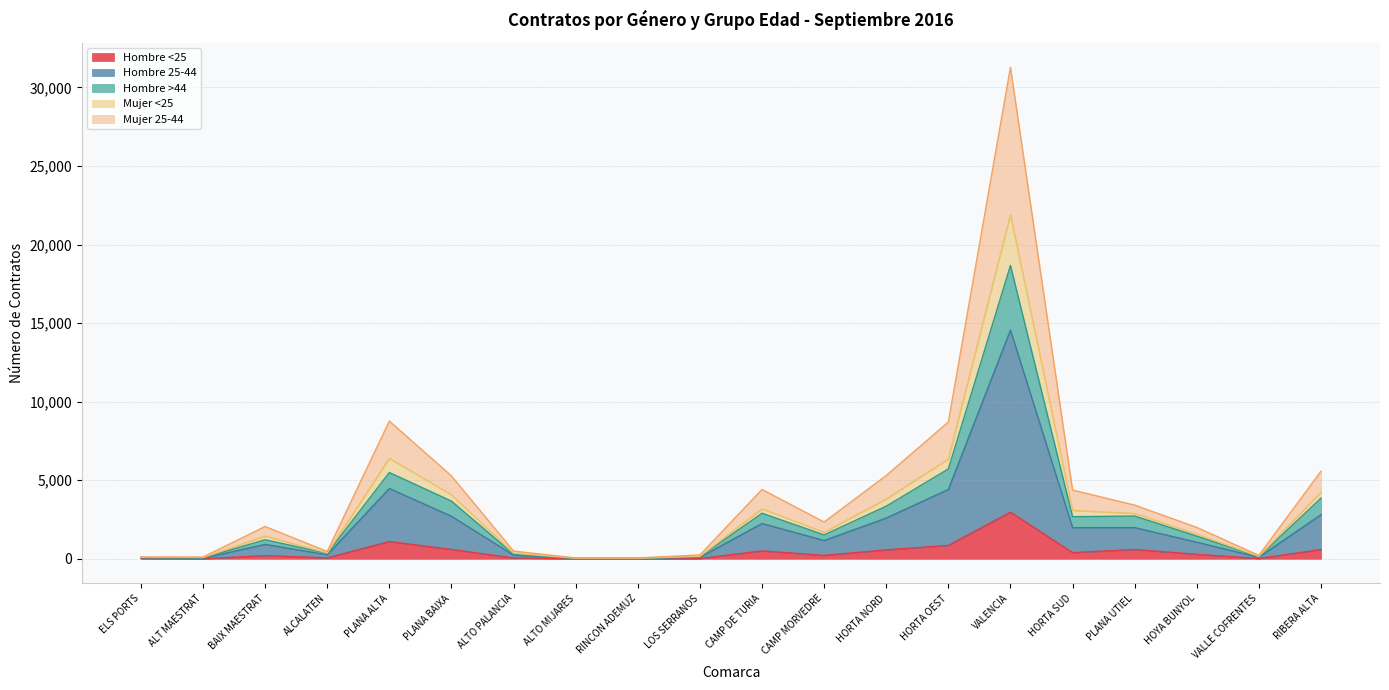

At which label is Hombre 25-44 closest to 7290?

PLANA ALTA